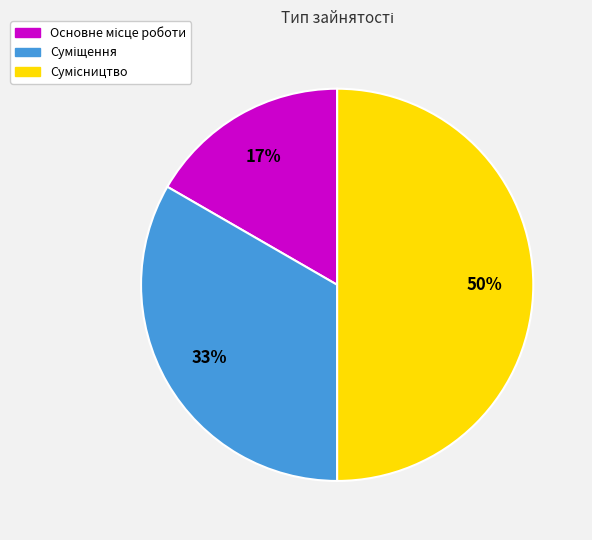

To the nearest percent, what is the difference between the largest and smallest slice percentages?

33%